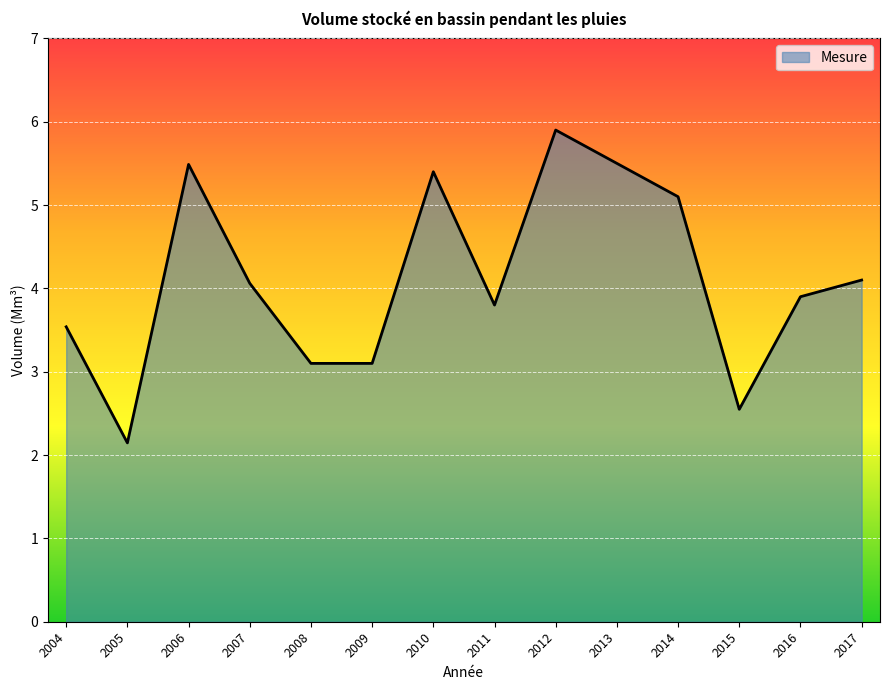

Where is the first local maximum?

2006